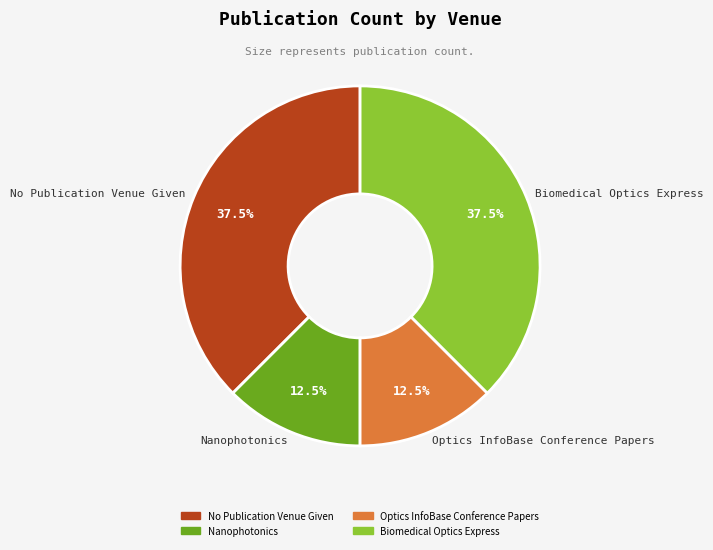

To the nearest percent, what is the average slice percentage?

25%